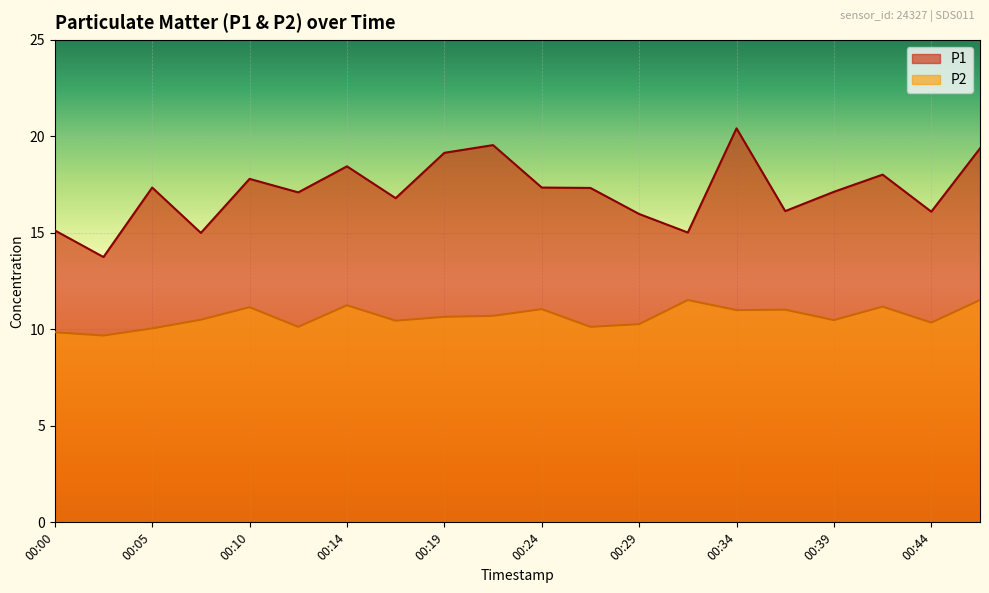

The P2 series shows 10.3 at 00:44. True or false?

True